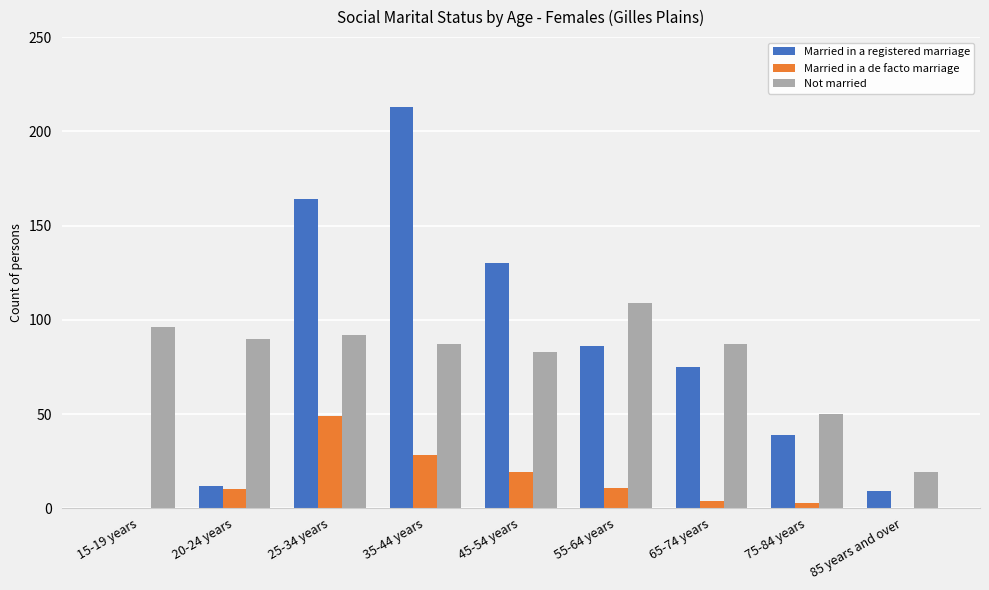

Where is Married in a registered marriage nearest to the value 106?

55-64 years